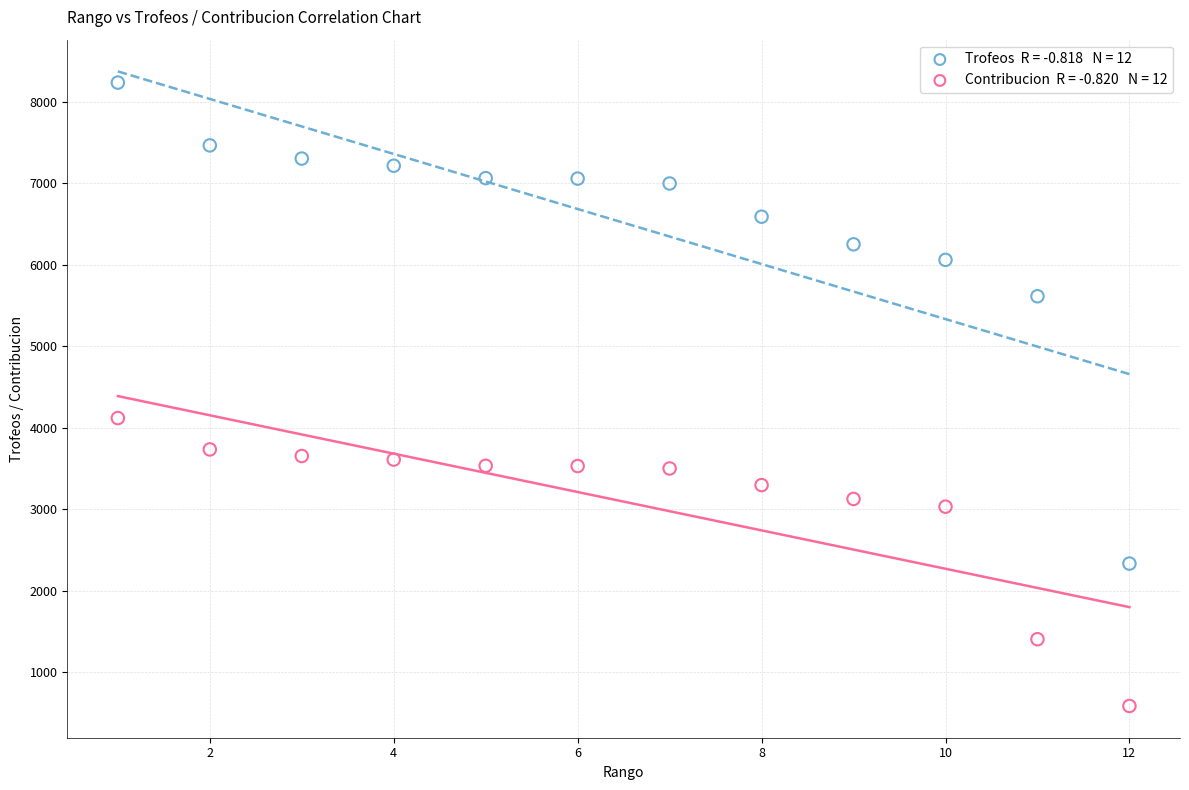

Across all series, what Y value is closest to 4411?

4119